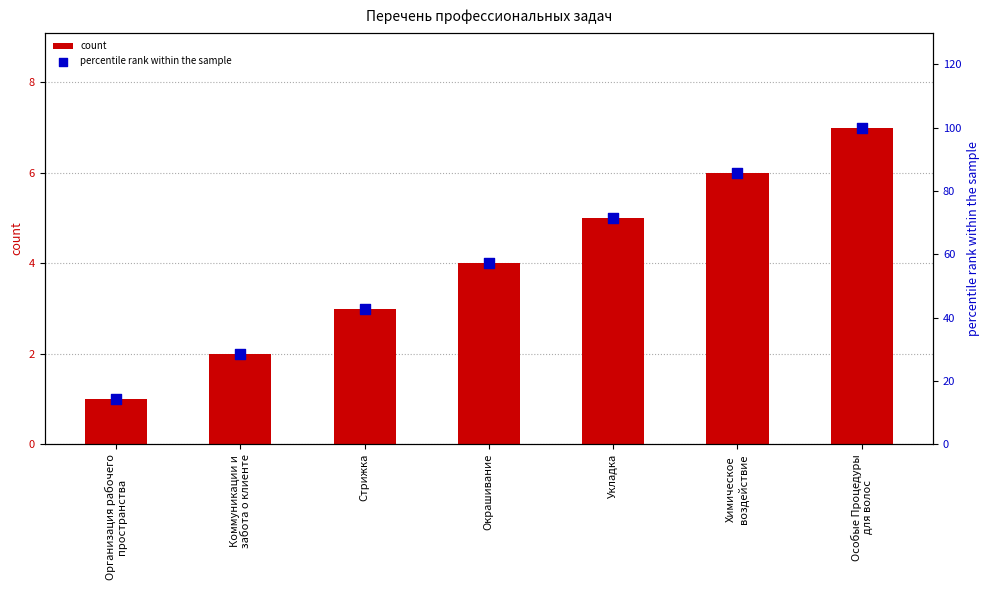

Which series reaches the minimum Y coordinate?

count